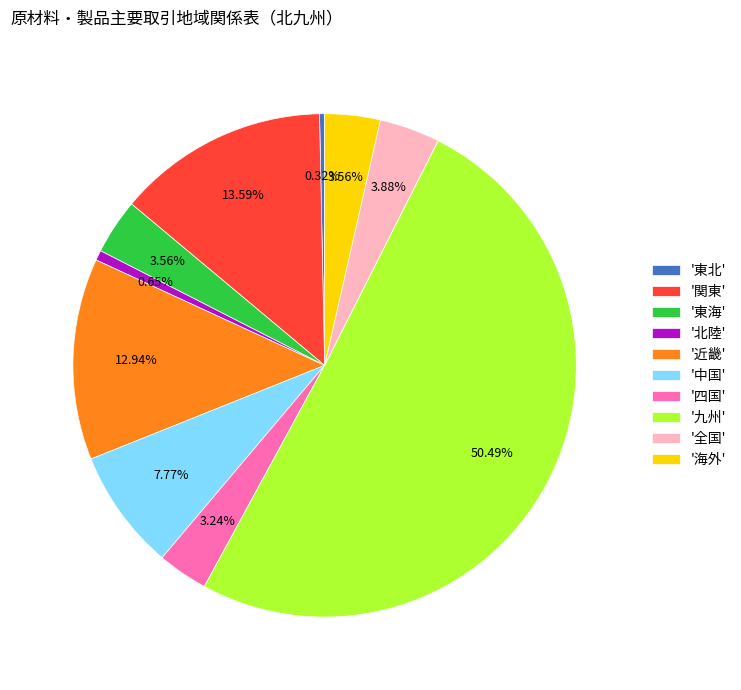

How many segments does this pie chart have?

10